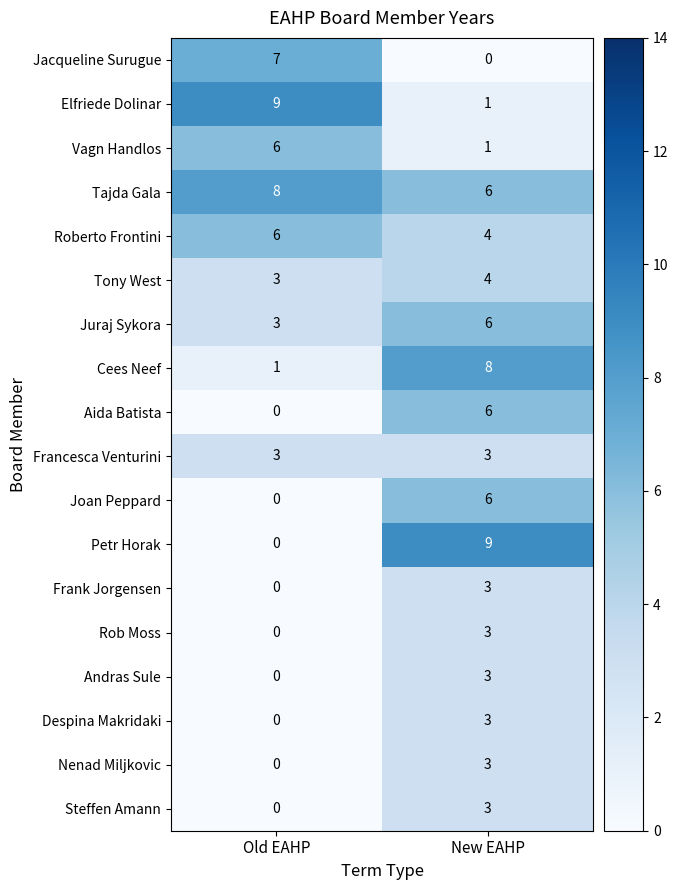

Which series has the largest range (max minus min)?

Petr Horak